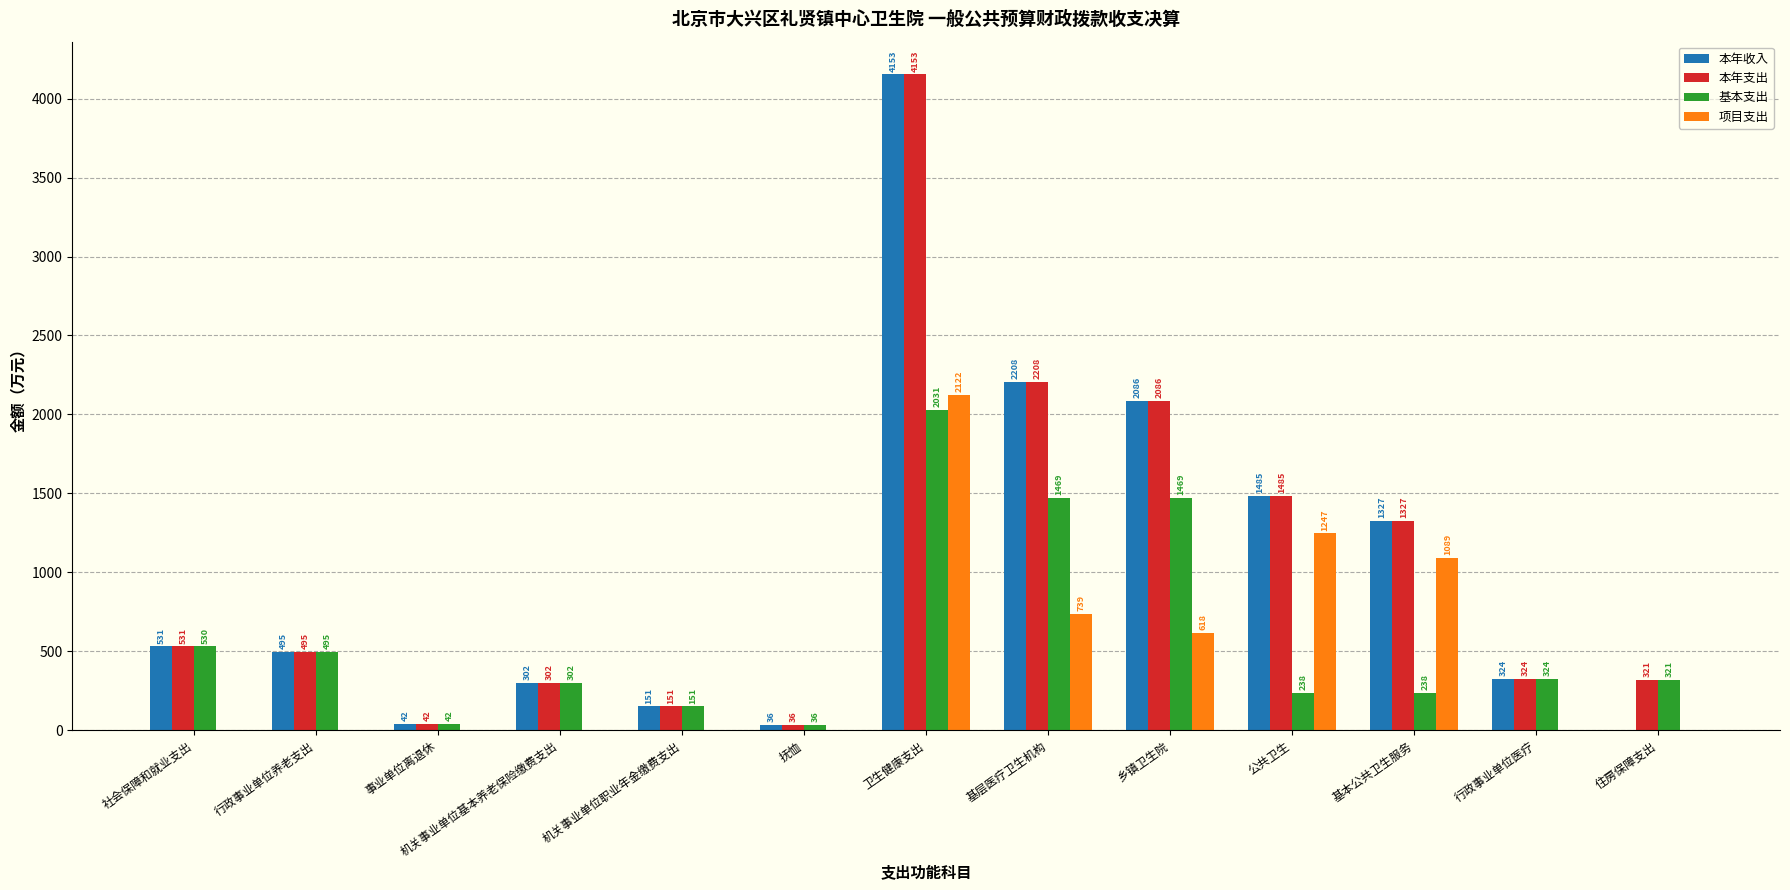

Is it true that 本年收入 equals -2547.3 at 住房保障支出?

False